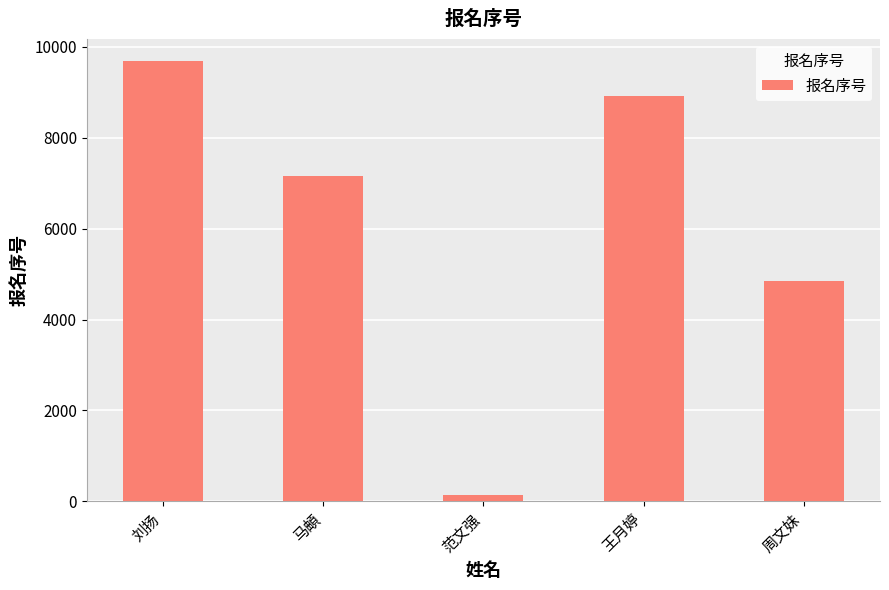

List the labels in order of value, smallest first.

范文强, 周文妹, 马頔, 王月婷, 刘扬